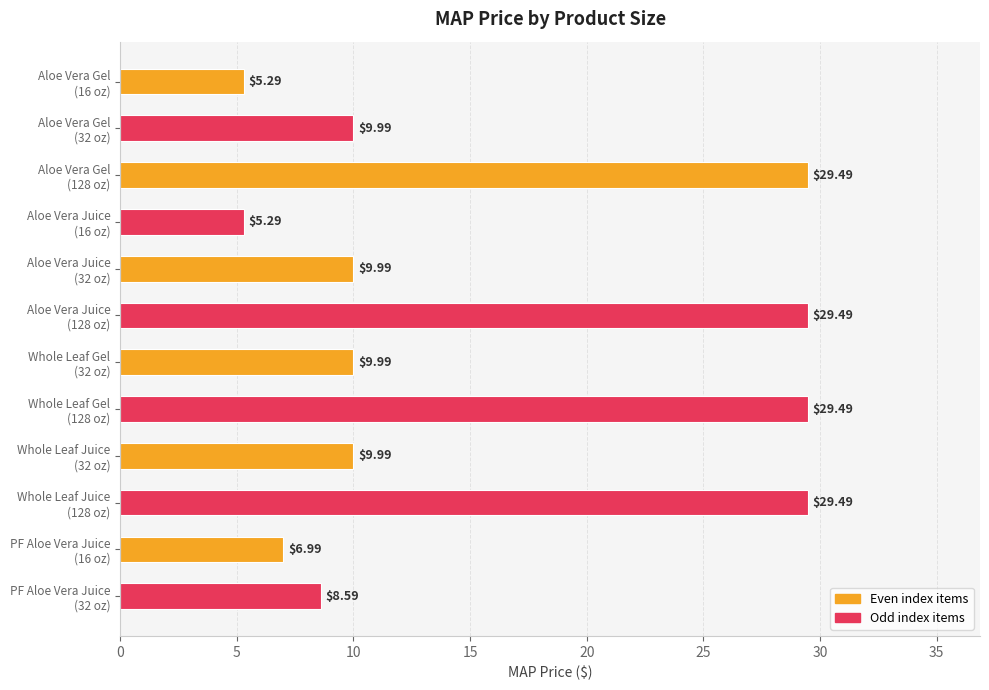

What is the difference between the second highest and second lowest values?

24.2